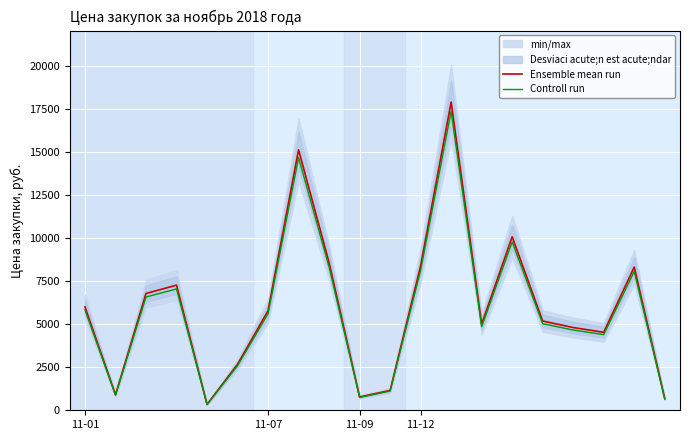

Is this an area chart (filled region under the line)?

No